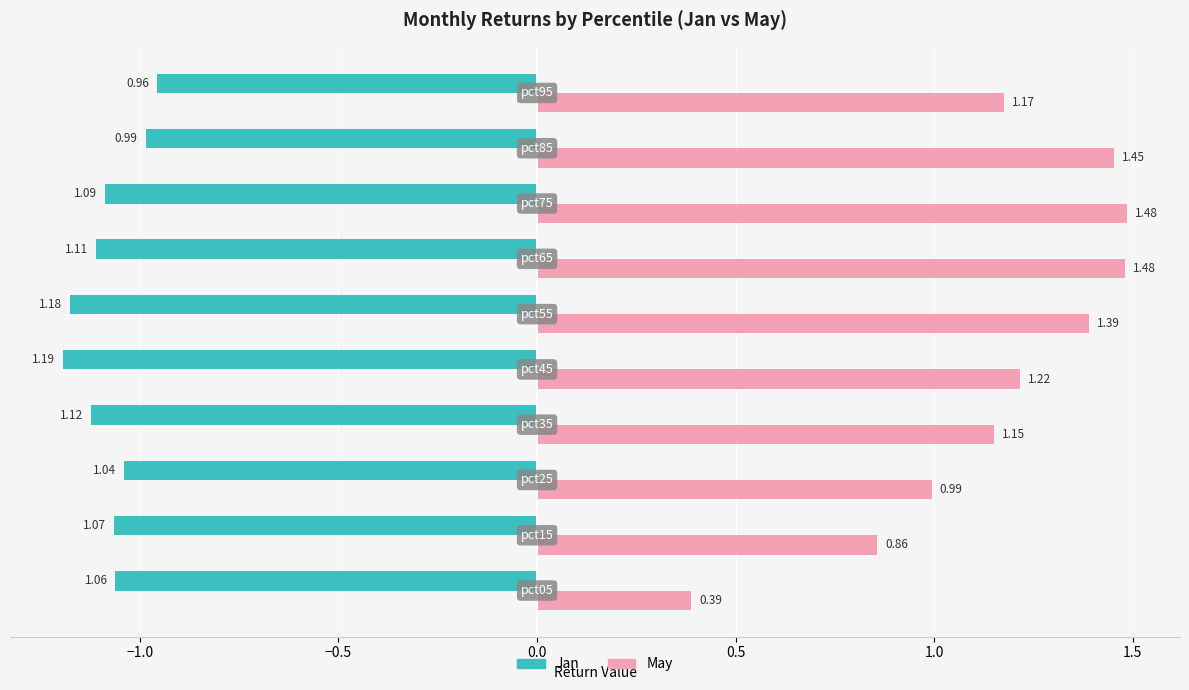

How many categories are shown in the chart?

10